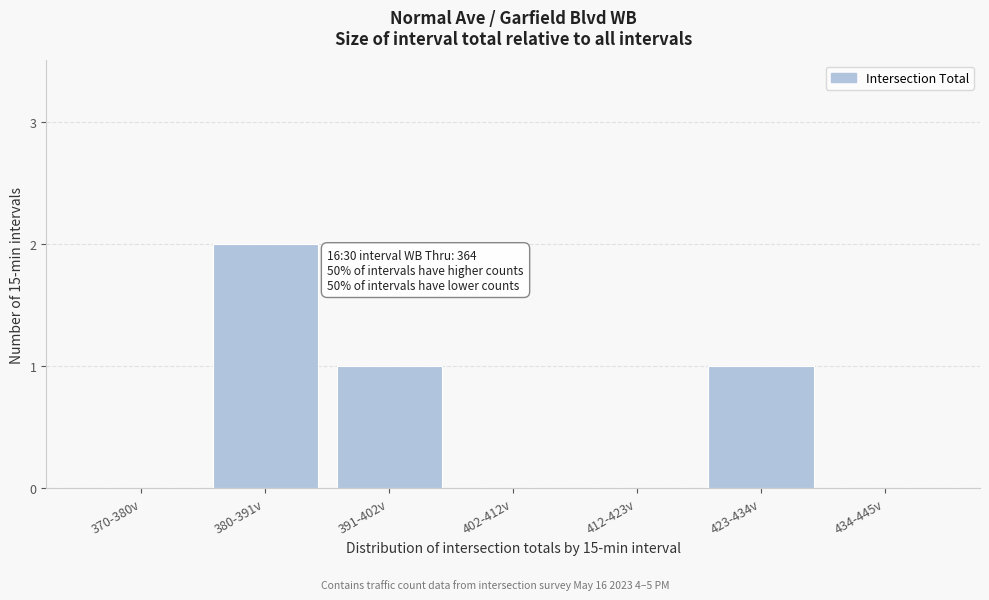

Reading left to right, what are all the values shown in this chart?

370-380v=0	380-391v=2	391-402v=1	402-412v=0	412-423v=0	423-434v=1	434-445v=0